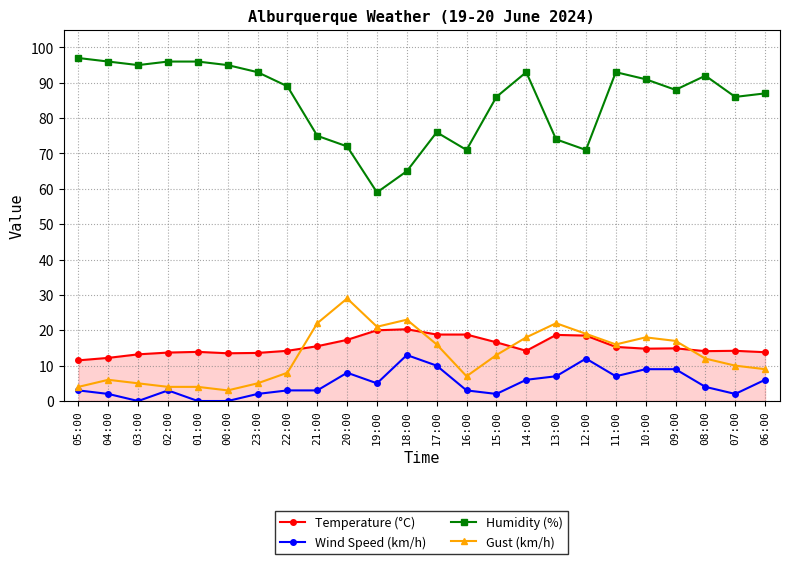

What is the difference between the second highest and second lowest values in the Humidity (%) series?

31.0